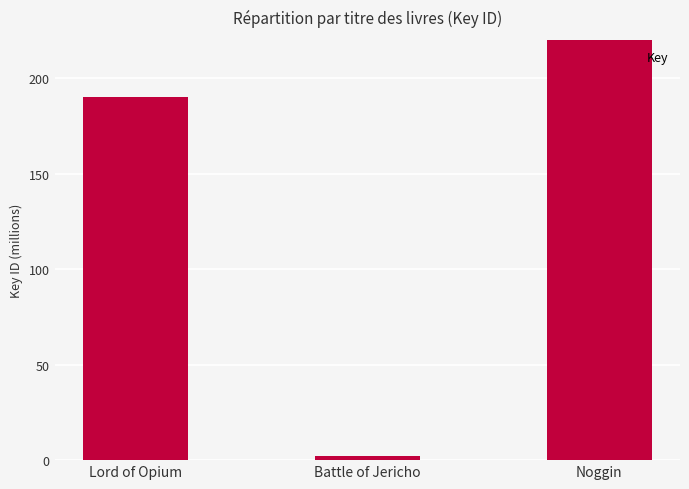

True or false: the data shows 190146337 at Lord of Opium.

True